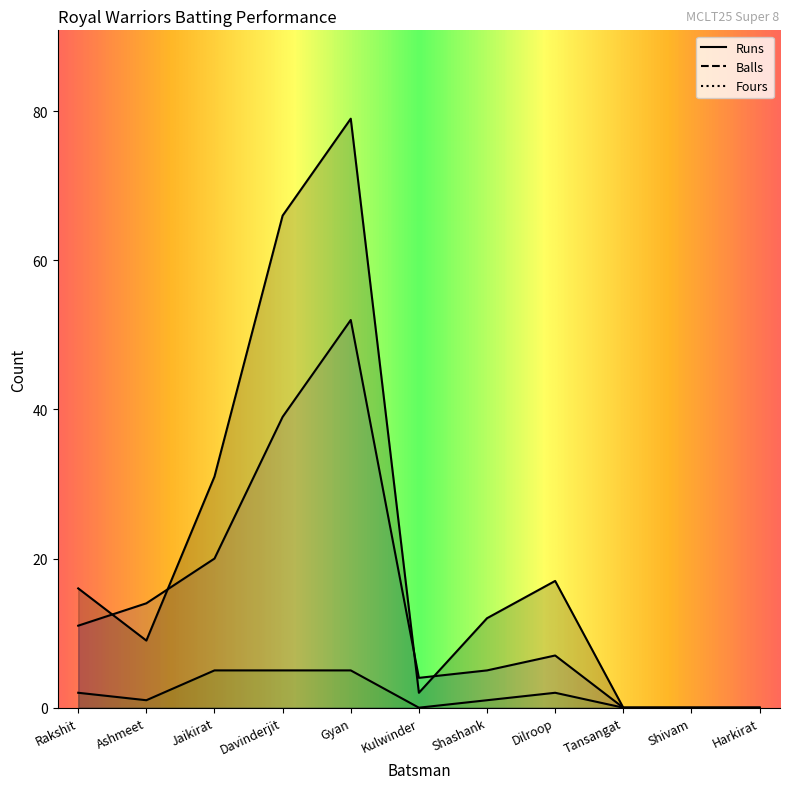

How many values in Balls are above zero?

8